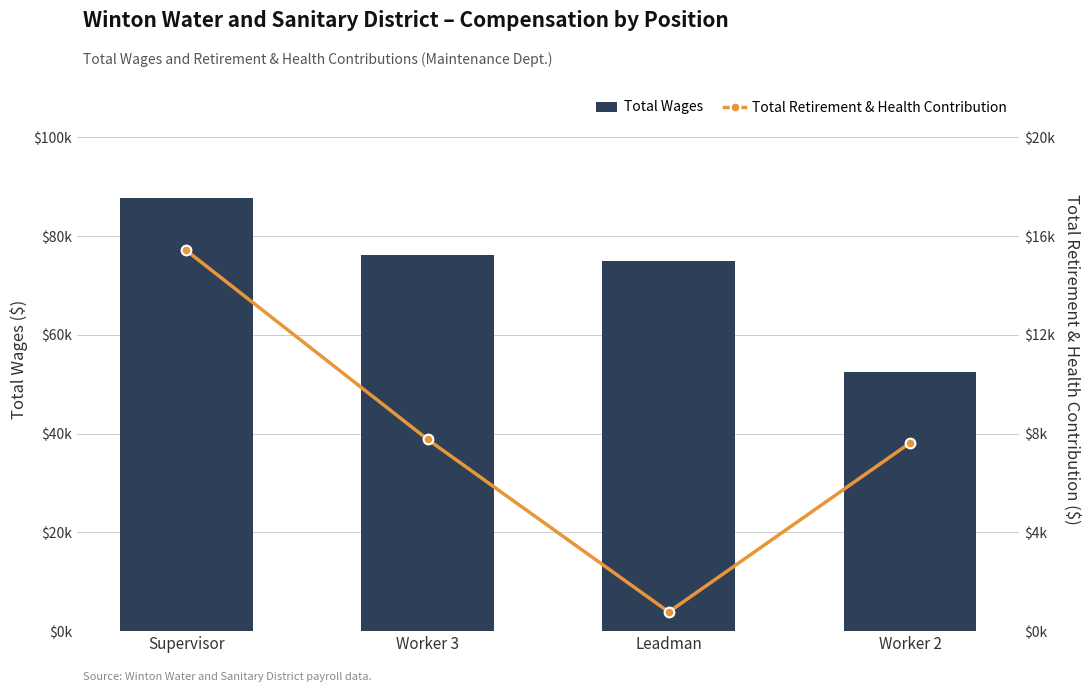

Which category has the highest value in the Total Retirement & Health Contribution series?

Supervisor